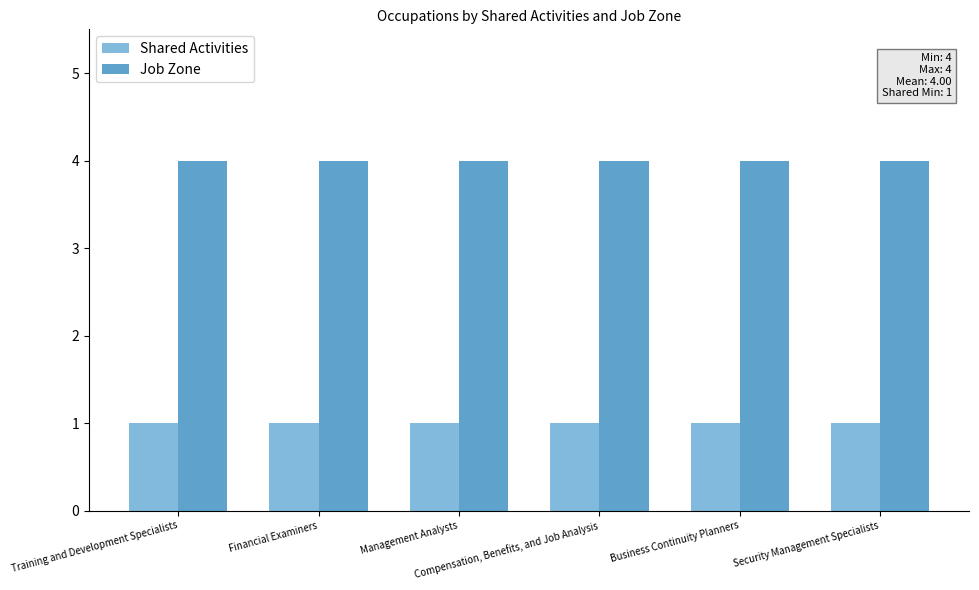

What is the value of the Shared Activities bar at the 2nd from the left?

1